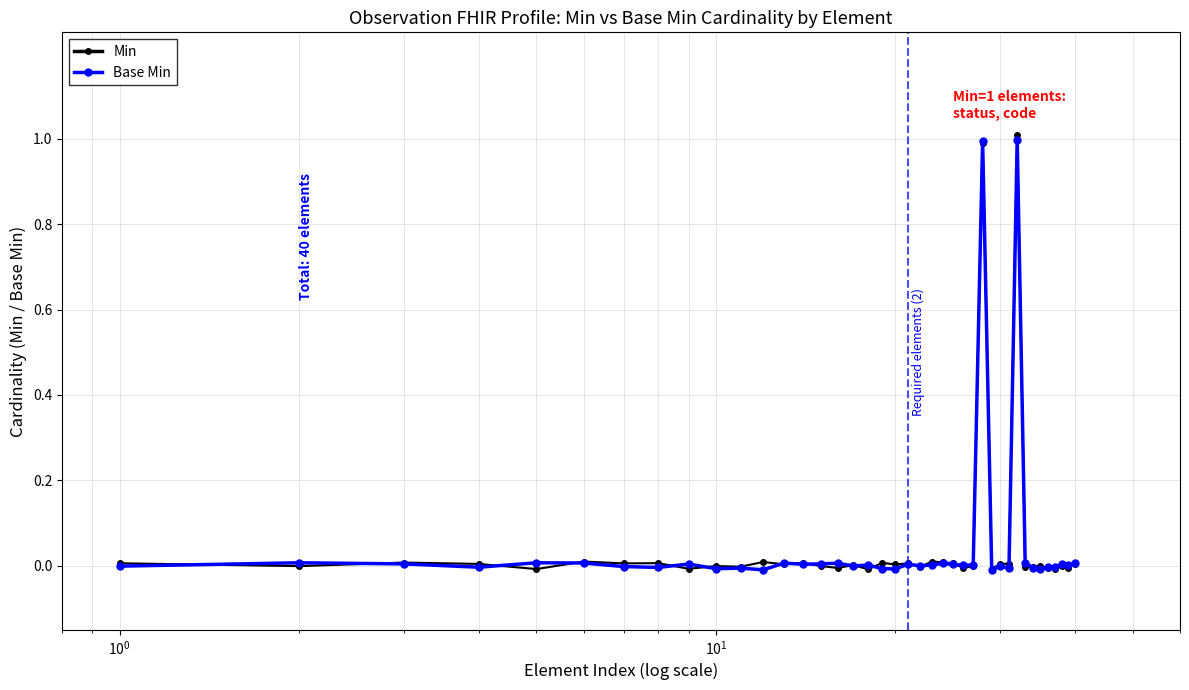

What is the highest value of the Min series?

1.0